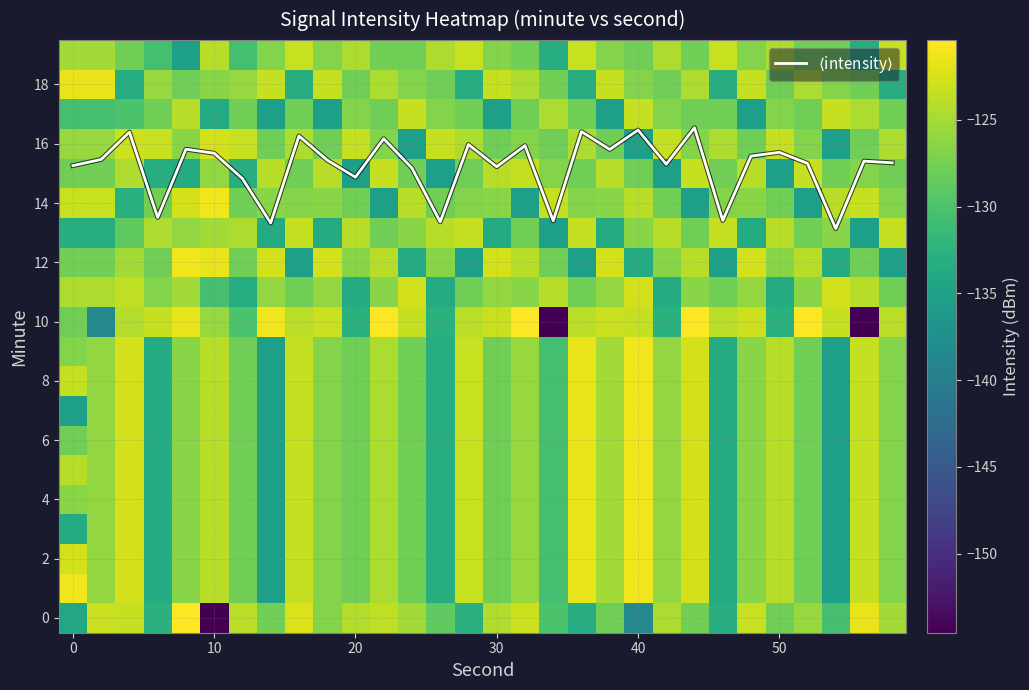

What is the minimum value shown in the chart?

-154.6